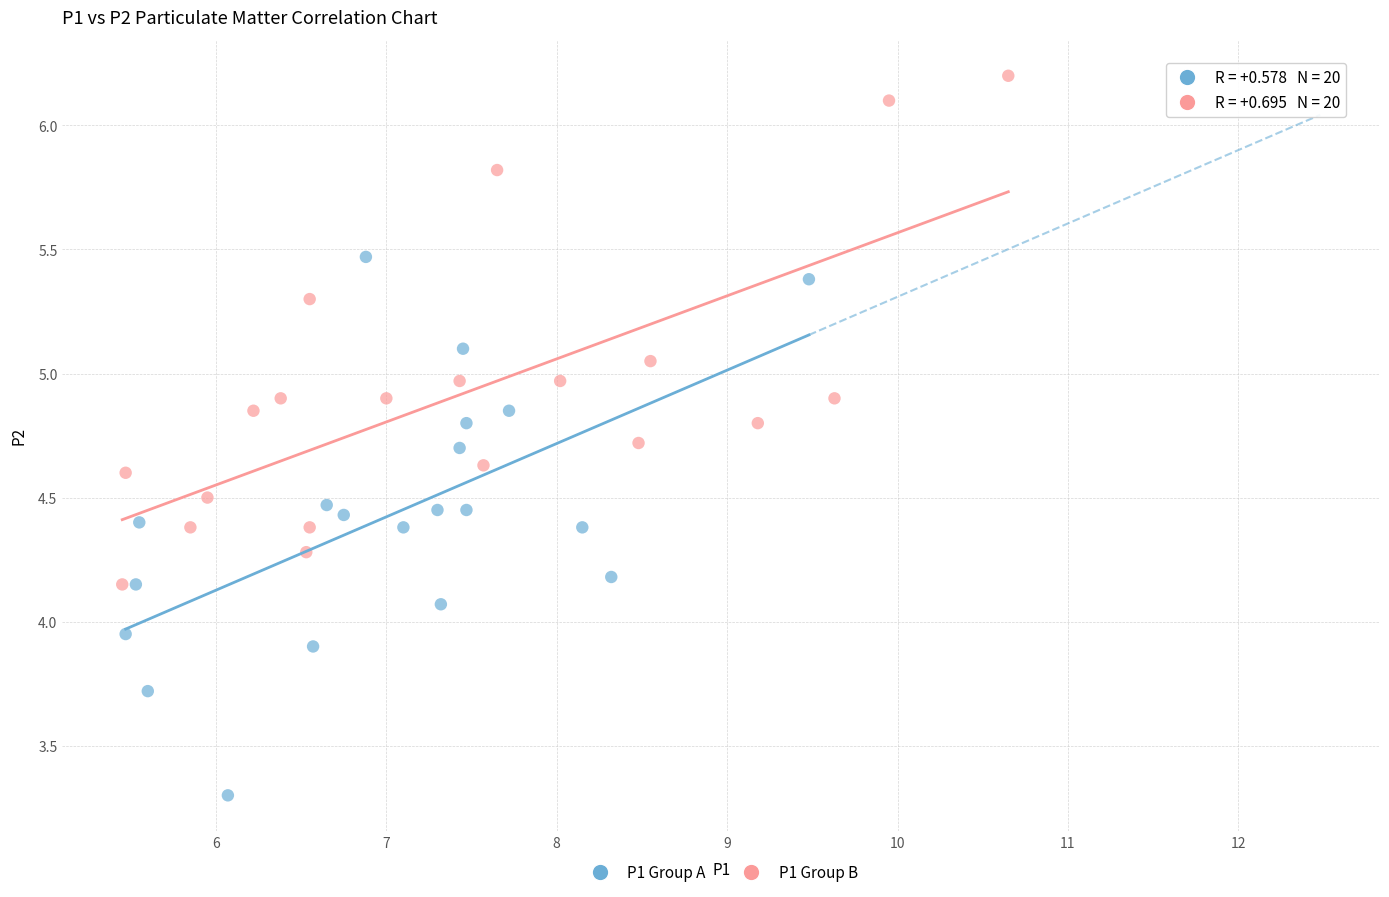

Which series reaches the maximum Y coordinate?

P1 Group B